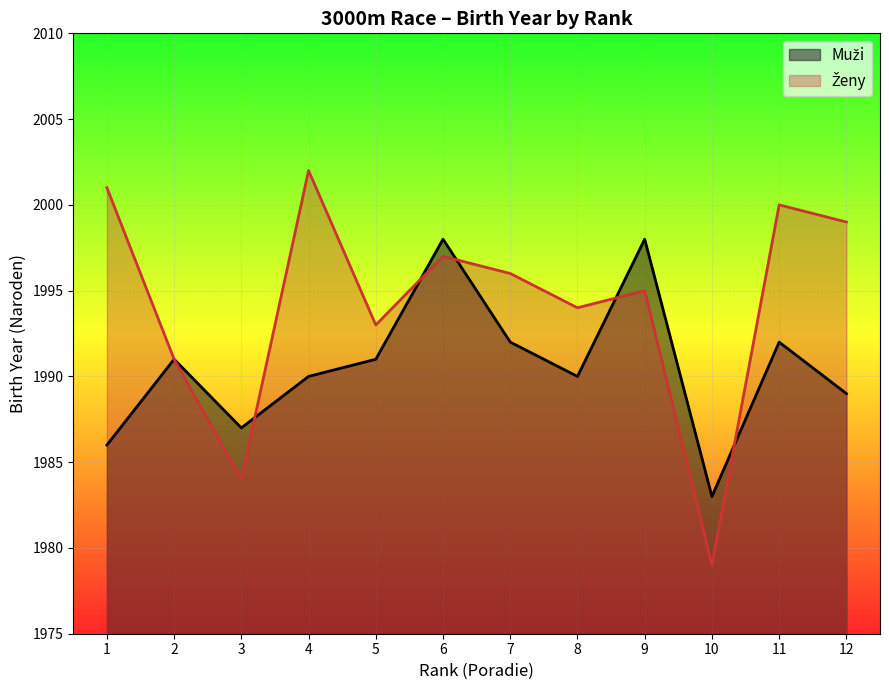

True or false: the data has more than 0 interior local peaks.

True